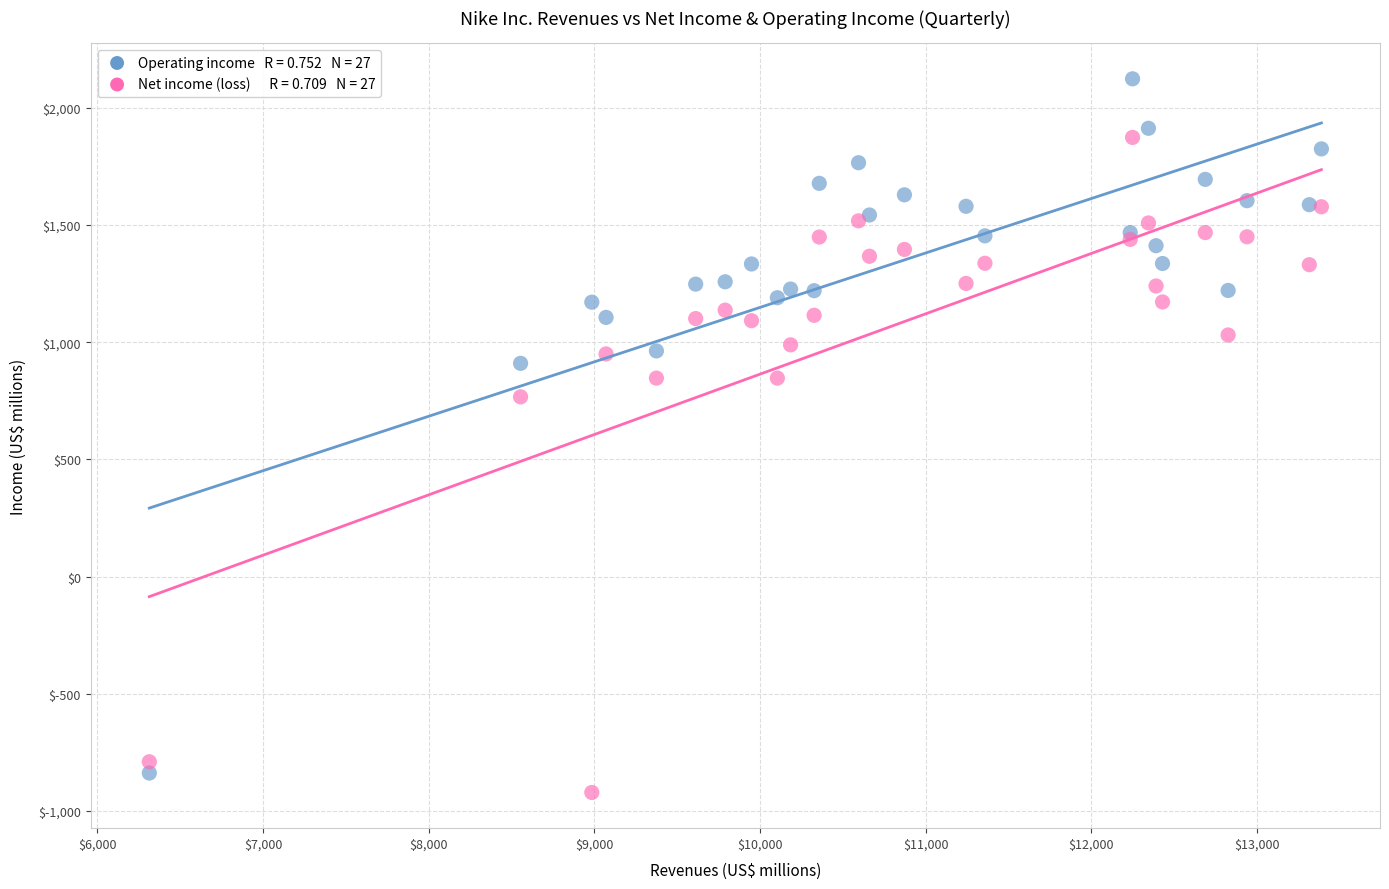

Across all series, what Y value is closest to 601?

767